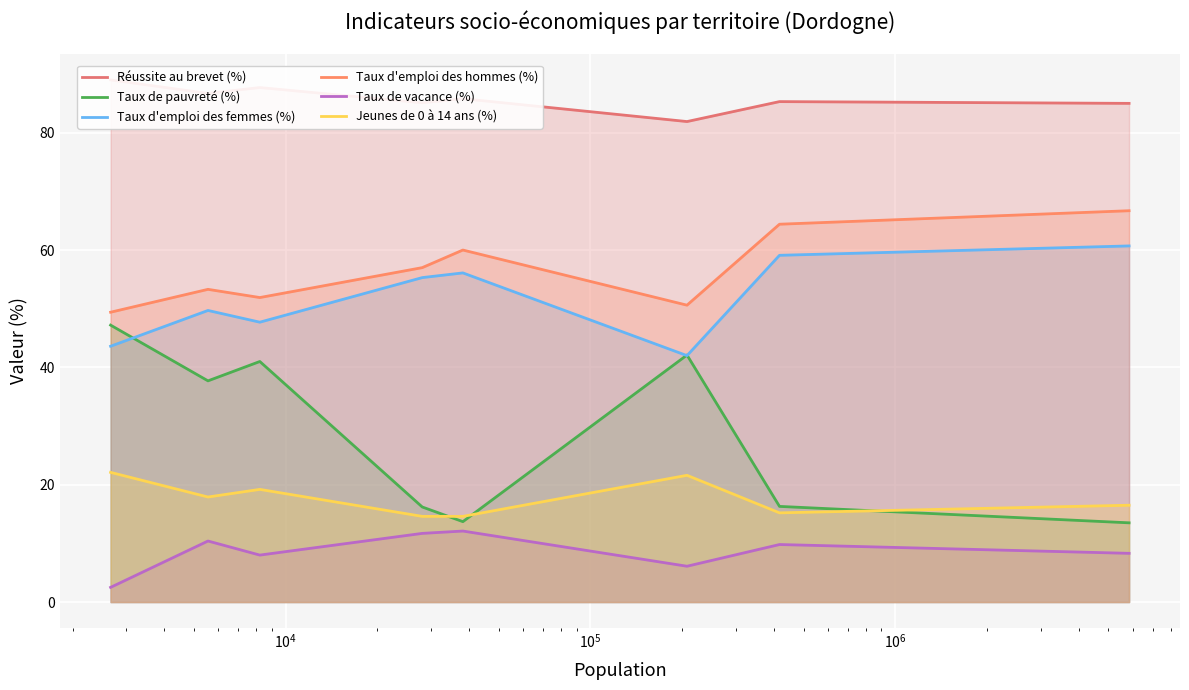

What is the highest value of the Taux d'emploi des hommes (%) series?

66.7